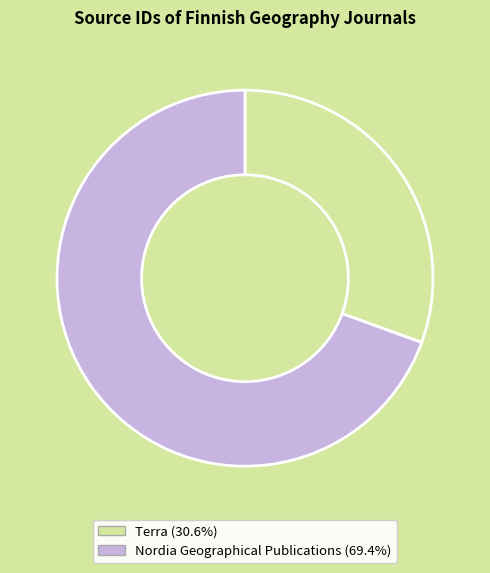

Approximately how many times larger is the value at Nordia Geographical Publications compared to Terra?

2.3